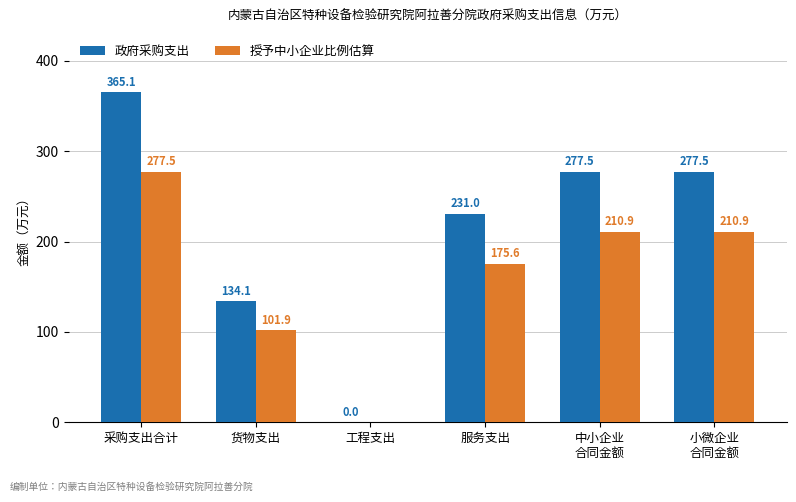

Are the bars horizontal?

No